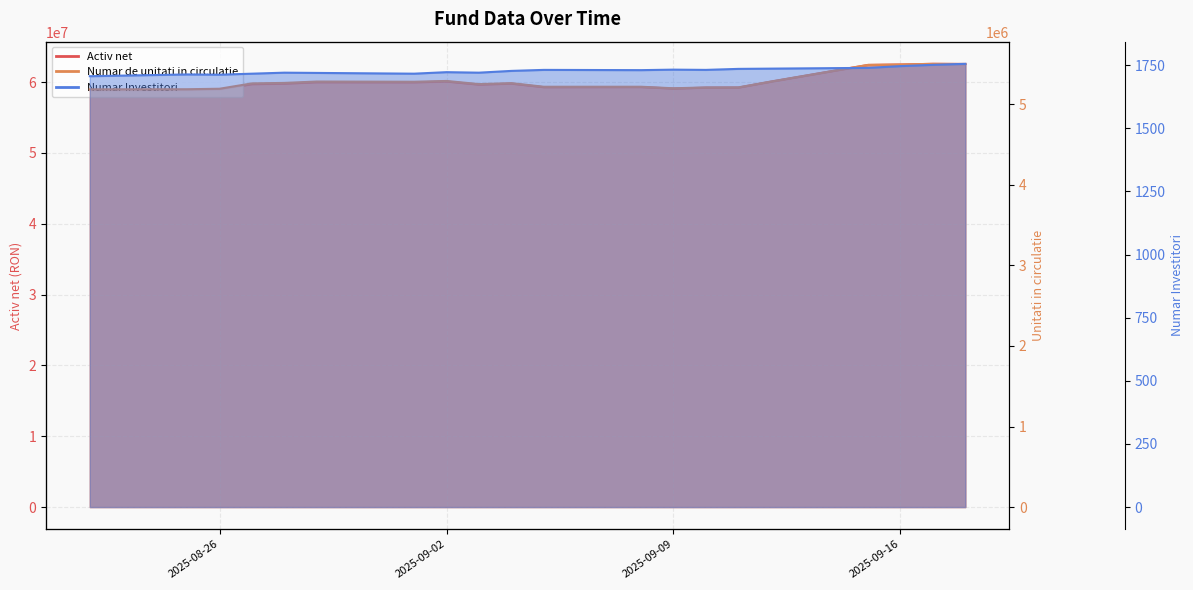

List the series in order of their peak value, lowest first.

Numar Investitori, Numar de unitati in circulatie, Activ net